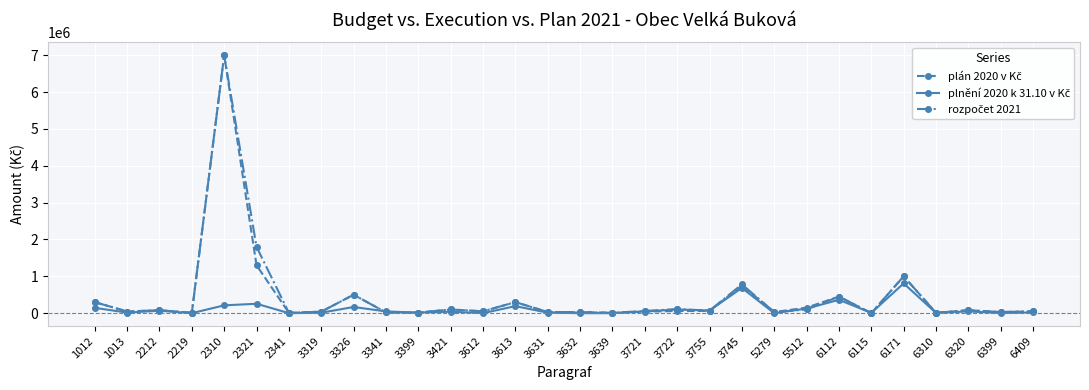

At which category is the sum across all series the highest?

2310